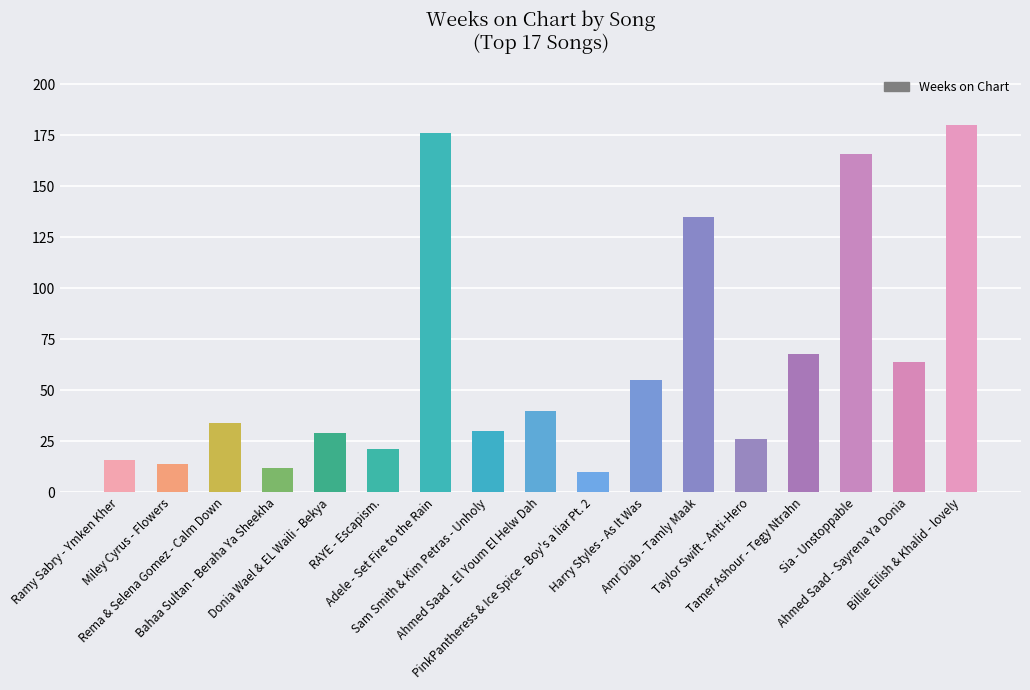

True or false: the data shows 84 at Billie Eilish & Khalid - lovely.

False